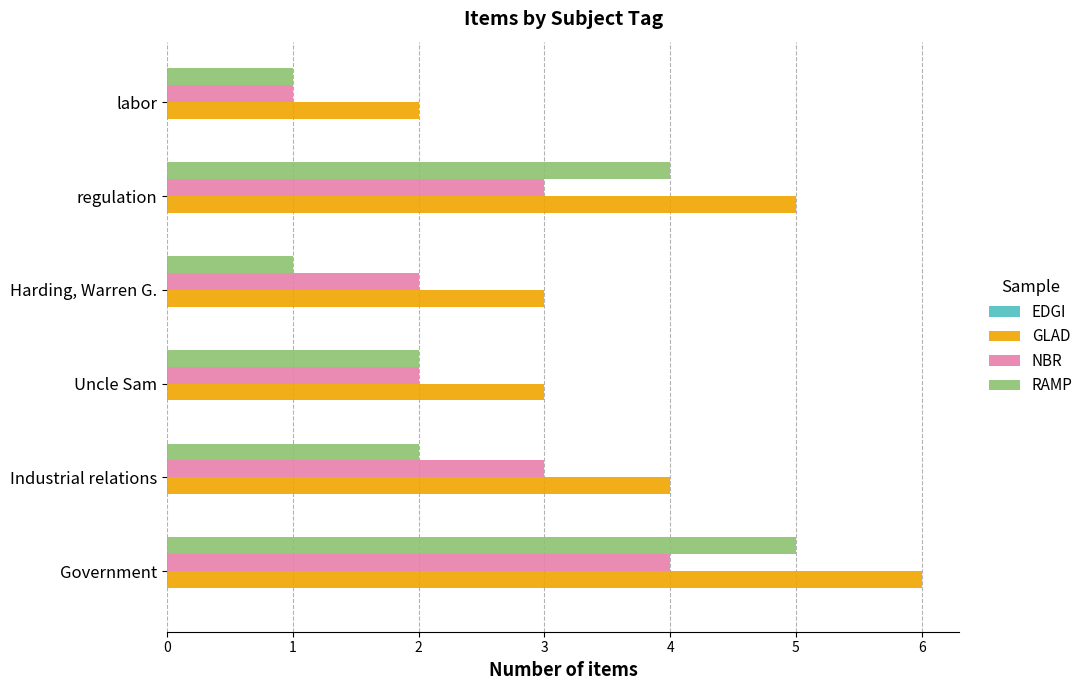

What is the approximate value of RAMP at Government?

5